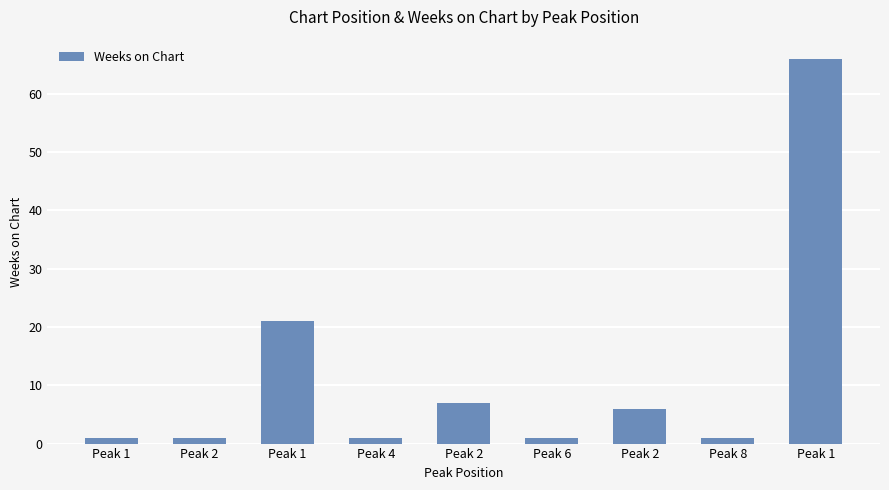

What is the difference between the maximum and minimum values?

65